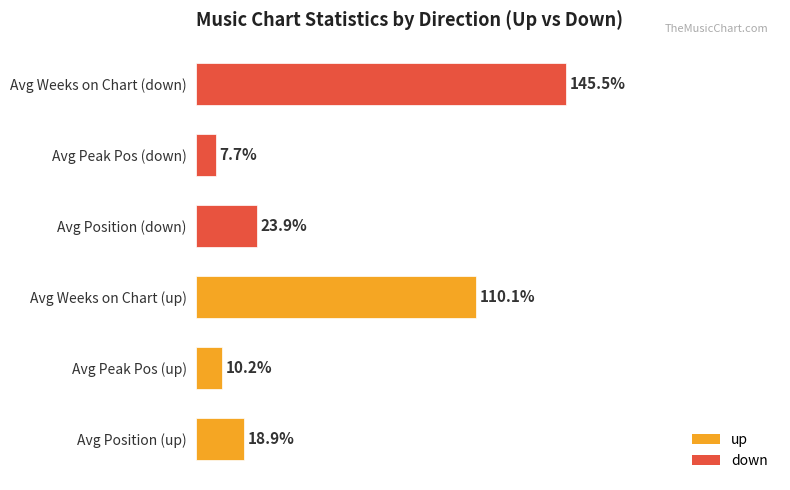

Which category has the highest value across all series?

Avg Weeks on Chart (down)